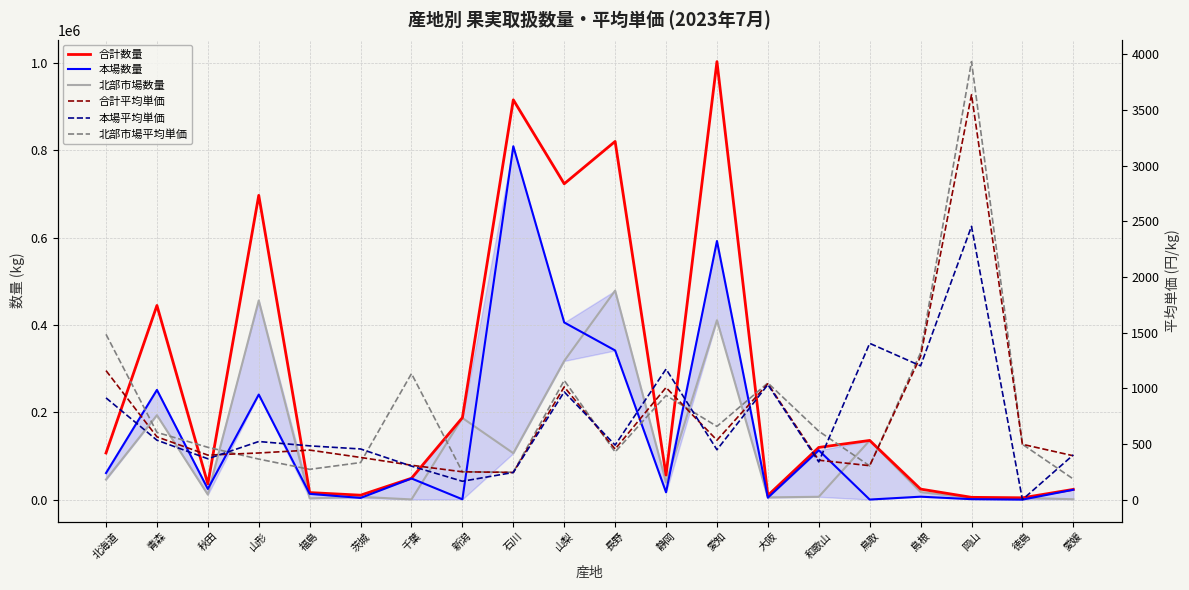

At which category is the sum across all series the highest?

愛知